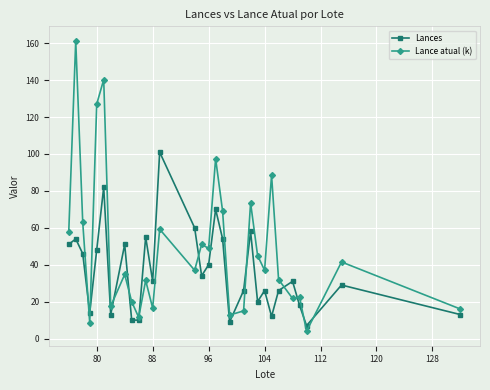

What is the lowest value of the Lance atual (k) series?

4.0